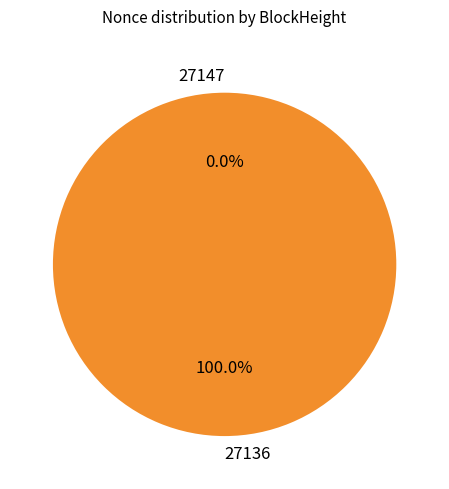

Is it true that 27147 is 1% of the pie?

False